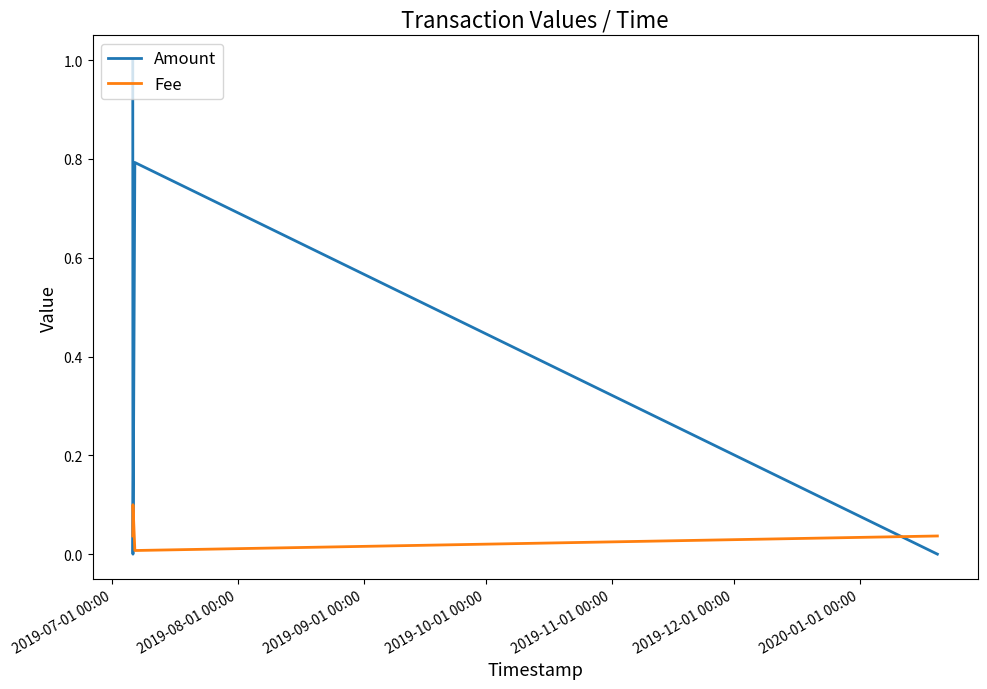

In Amount, how many points are higher than both neighbors (excluding endpoints)?

1